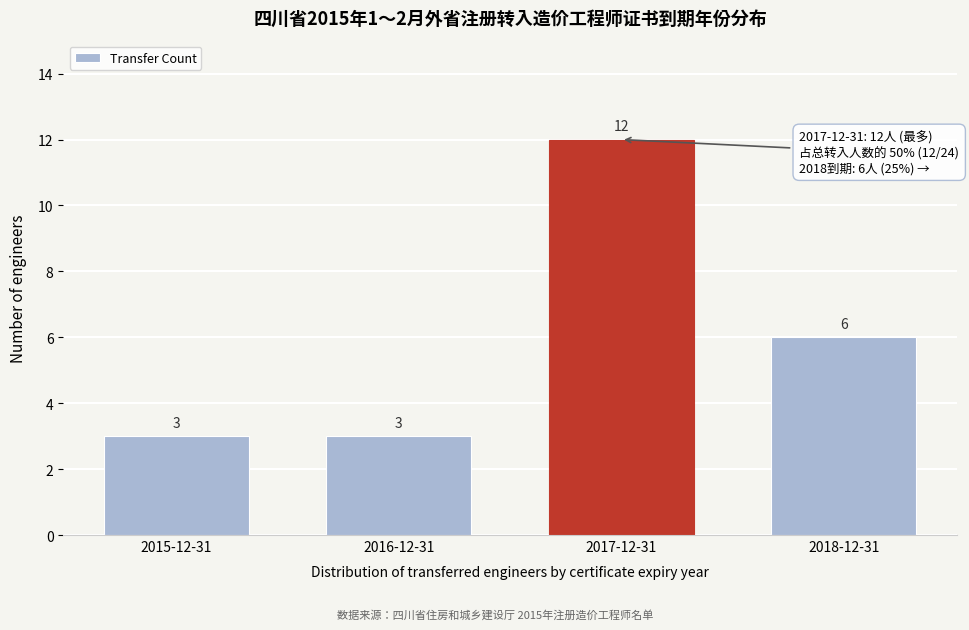

Reading left to right, transcribe all the data shown in this chart.

2015-12-31=3	2016-12-31=3	2017-12-31=12	2018-12-31=6